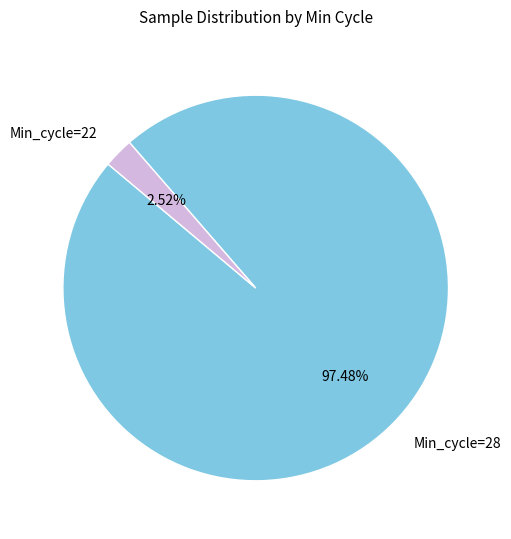

Which has a higher value, Min_cycle=22 or Min_cycle=28?

Min_cycle=28